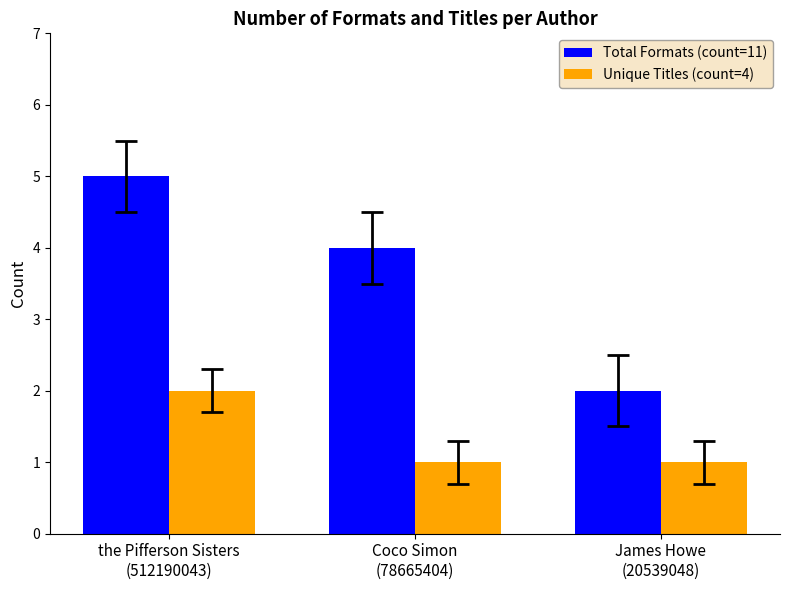

What are all the series names shown in the legend?

Total Formats (count=11), Unique Titles (count=4)